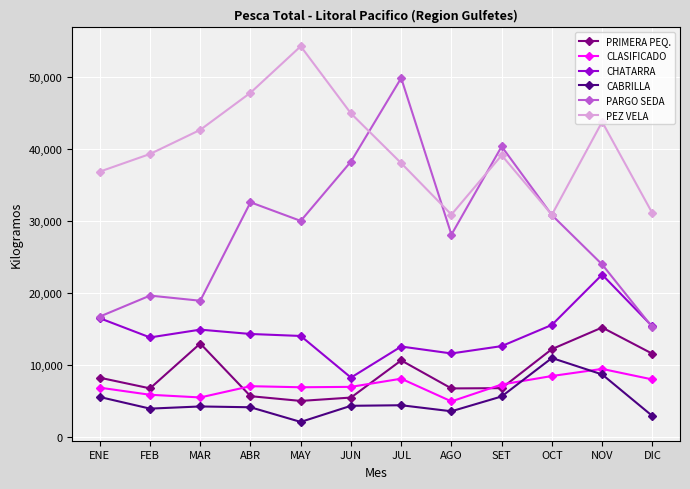

What value does the PRIMERA PEQ. series have at SET?

6813